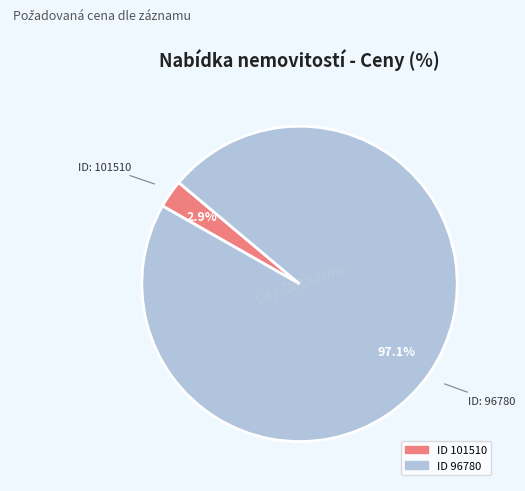

Is there a majority slice in this chart?

Yes